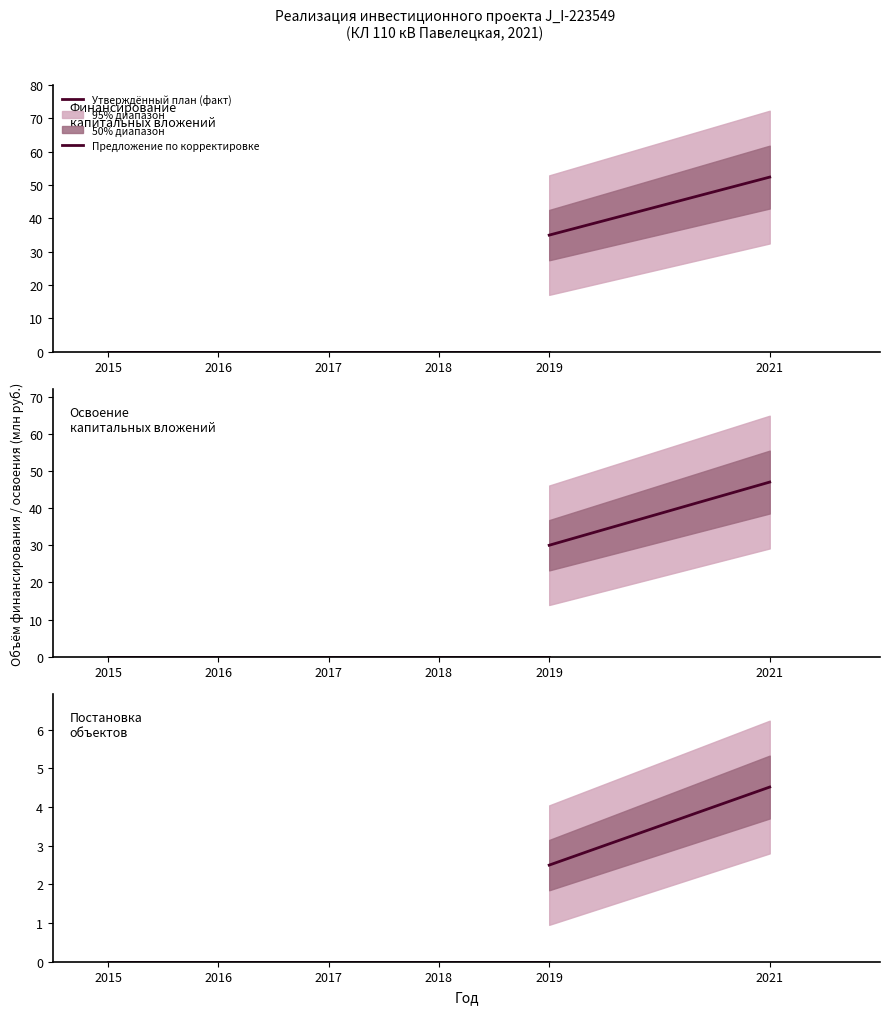

True or false: Финансирование (корр. план) has more than 1 interior local peaks.

False